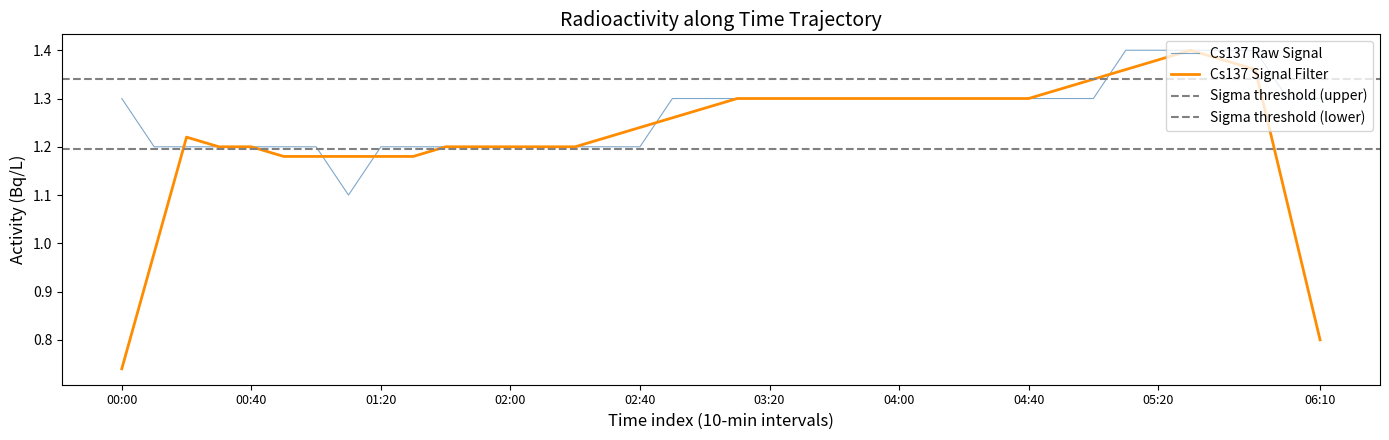

At which category does the chart reach its peak across all series?

31